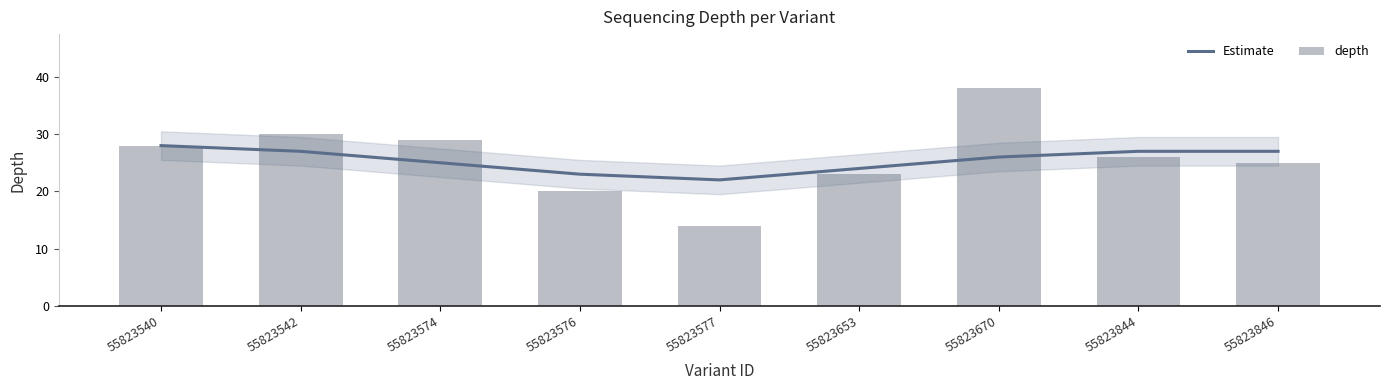

How many values in the Estimate series exceed 26?

4